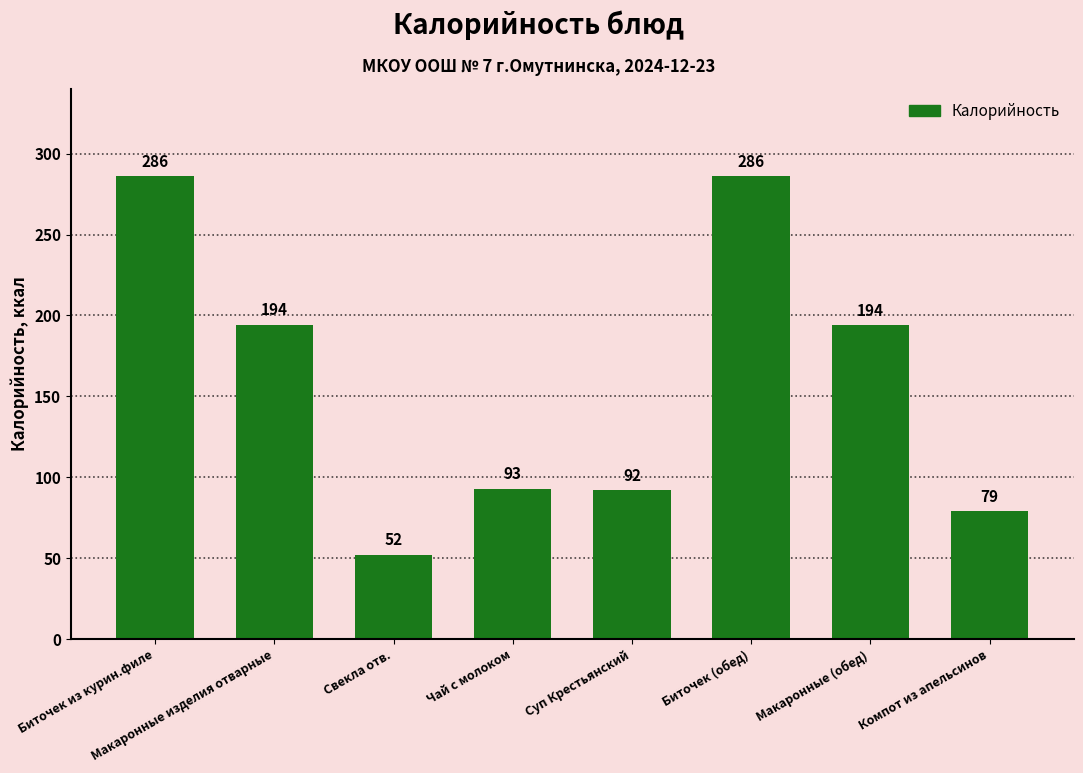

Read the value at Компот из апельсинов.

79.0